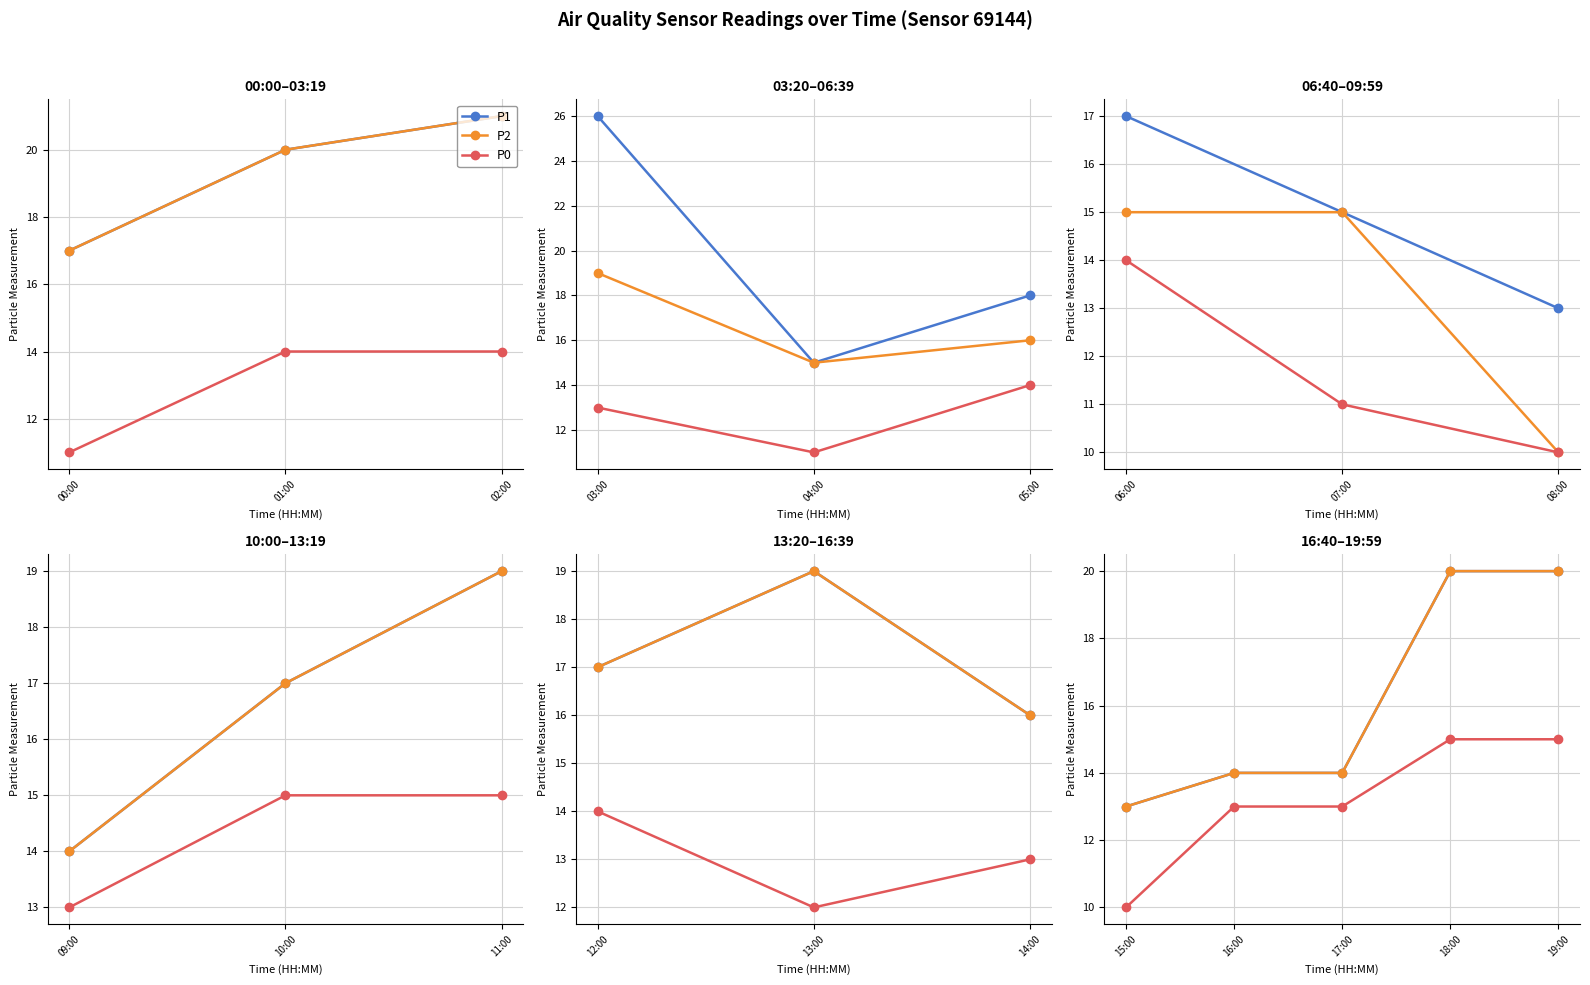

Which series has the largest range (max minus min)?

P1